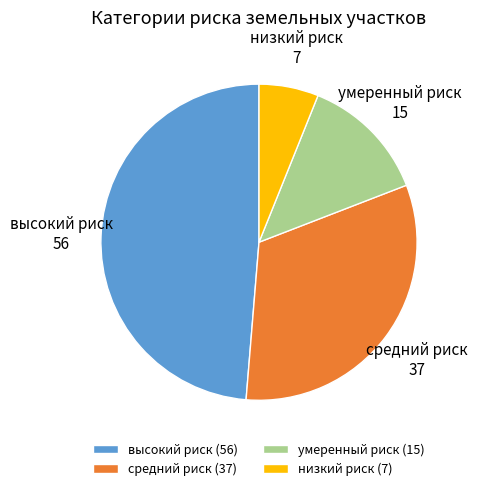

Approximately how many times larger is the value at низкий риск compared to высокий риск?

0.1